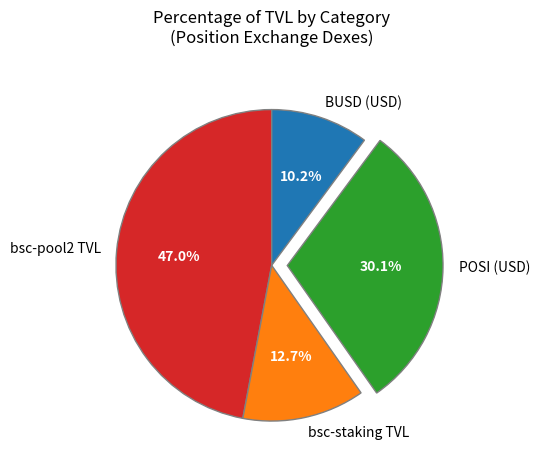

Which has a higher value, BUSD (USD) or bsc-staking TVL?

bsc-staking TVL